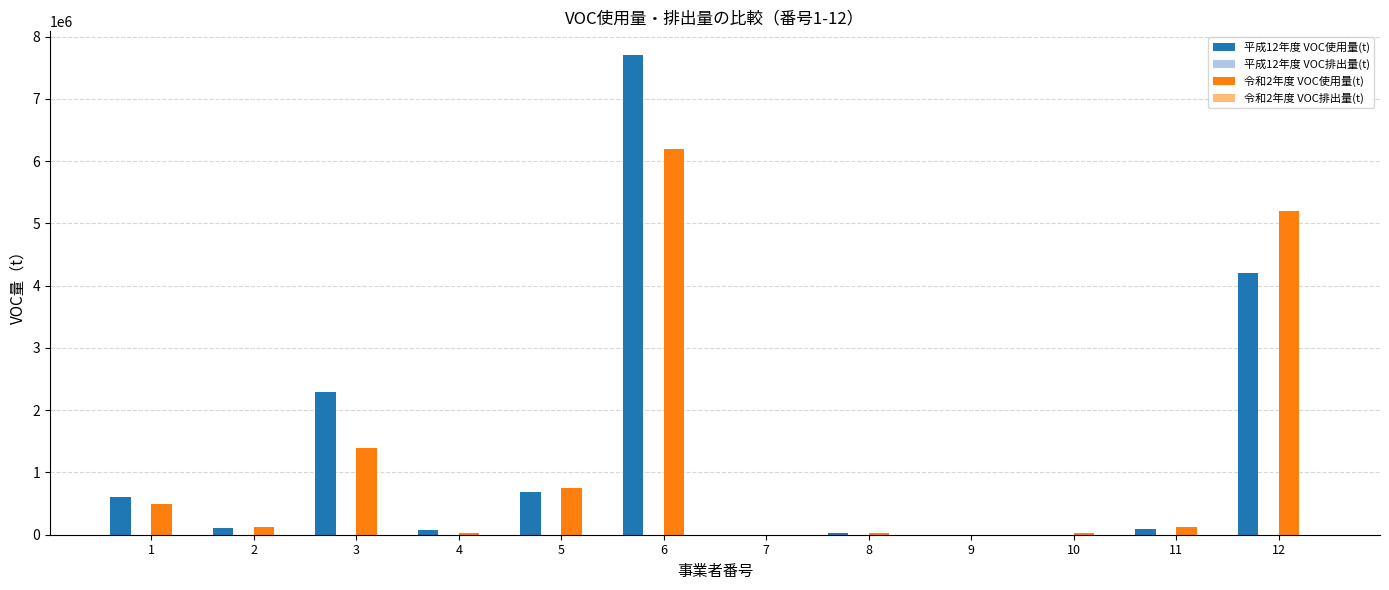

At which category is the sum across all series the highest?

6